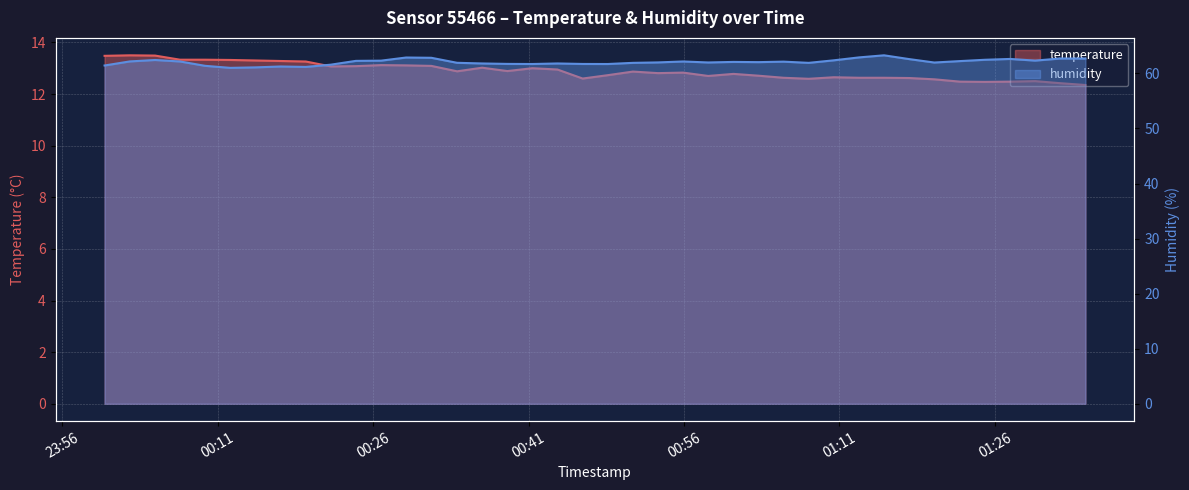

Rank the series by their average value, from lowest to highest.

temperature, humidity